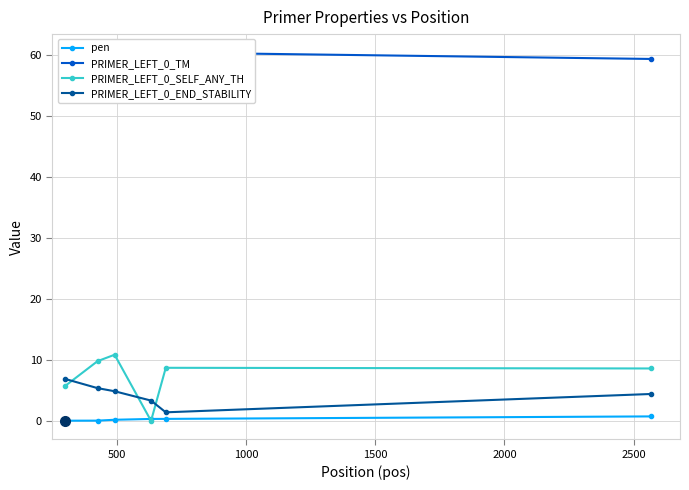

Is this an area chart (filled region under the line)?

No